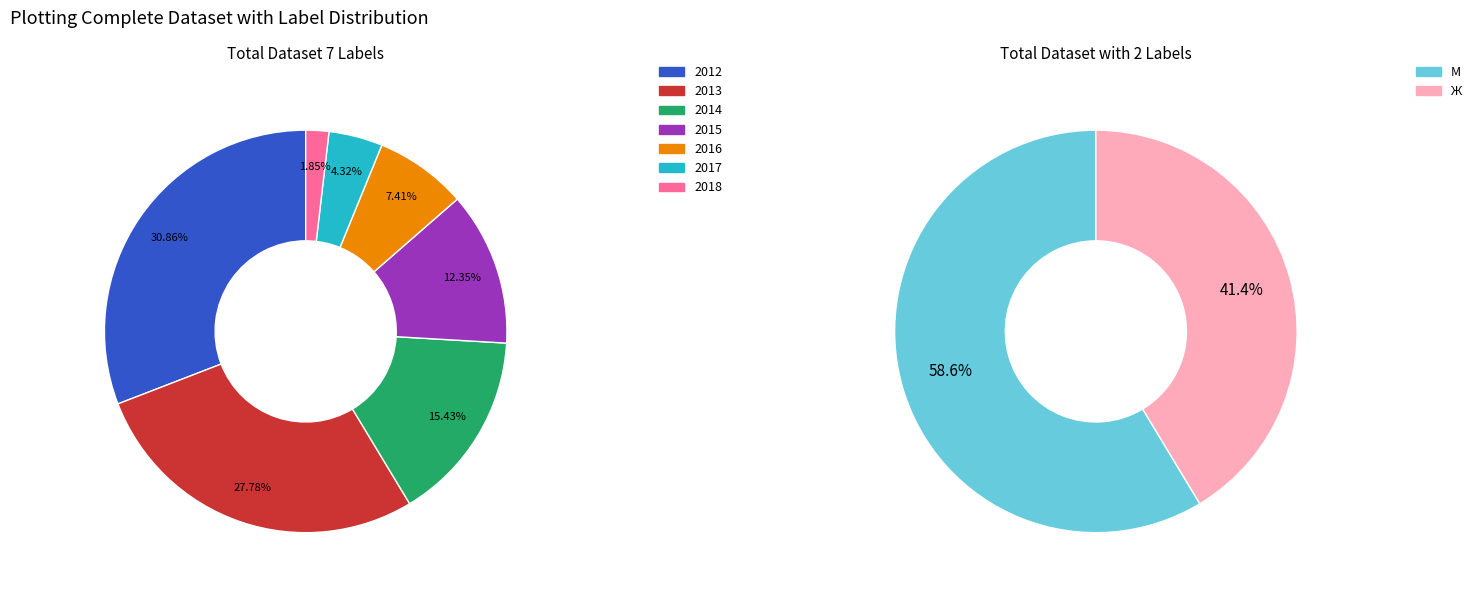

To the nearest percent, what is the average slice percentage?

14%